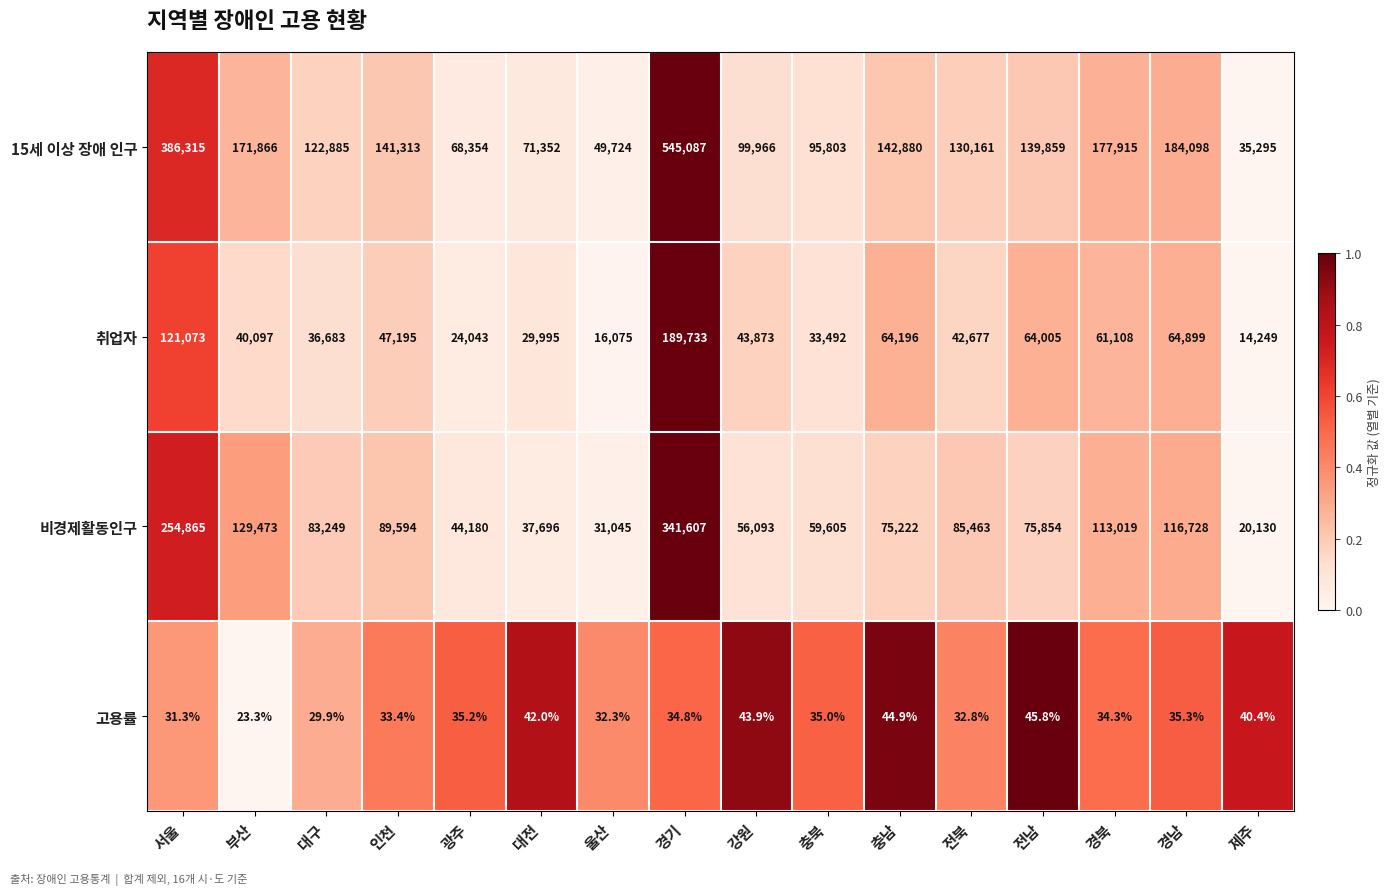

Is it true that 취업자 equals 64005.0 at 전남?

True